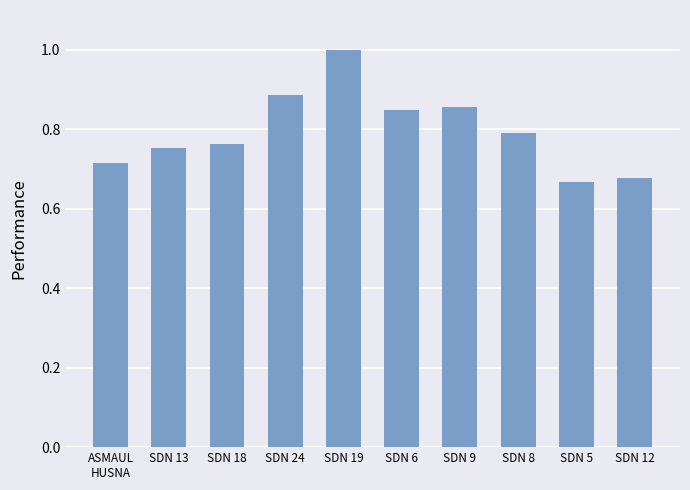

What is the label of the 9th bar from the right?

SDN 13